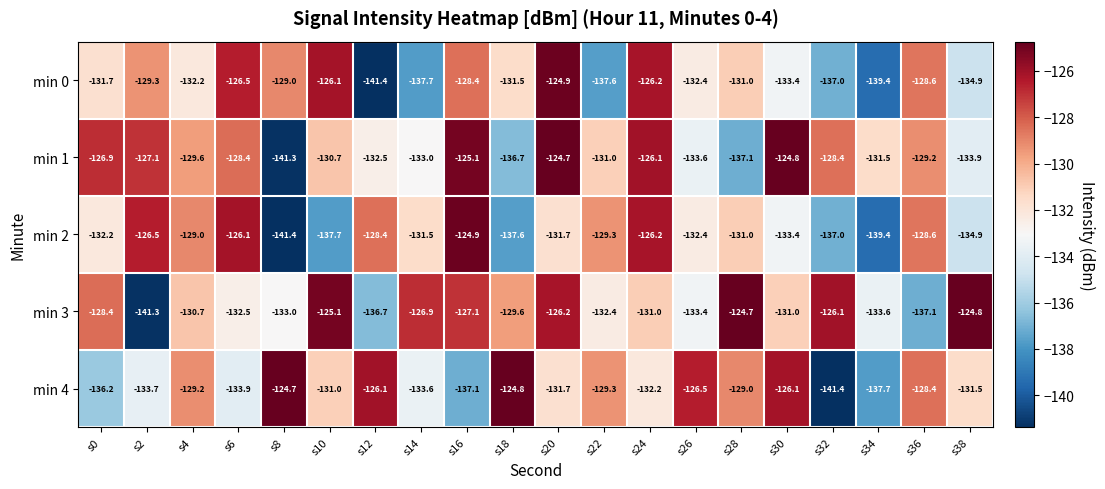

The value of min 3 at s8 is -57.2. True or false?

False